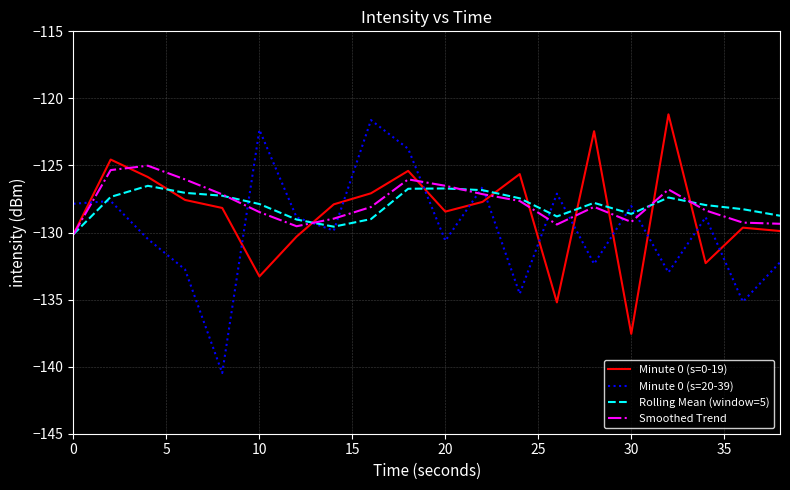

True or false: Minute 0 (s=20-39) and Minute 0 (s=0-19) intersect in this chart.

True